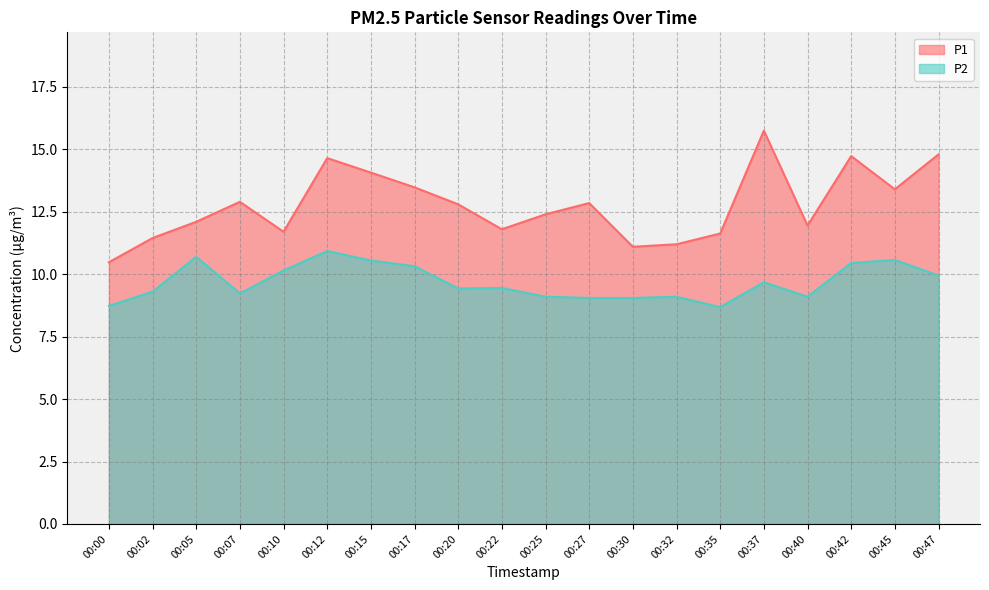

What is the value of the P2 point at the 5th from the left?

10.2